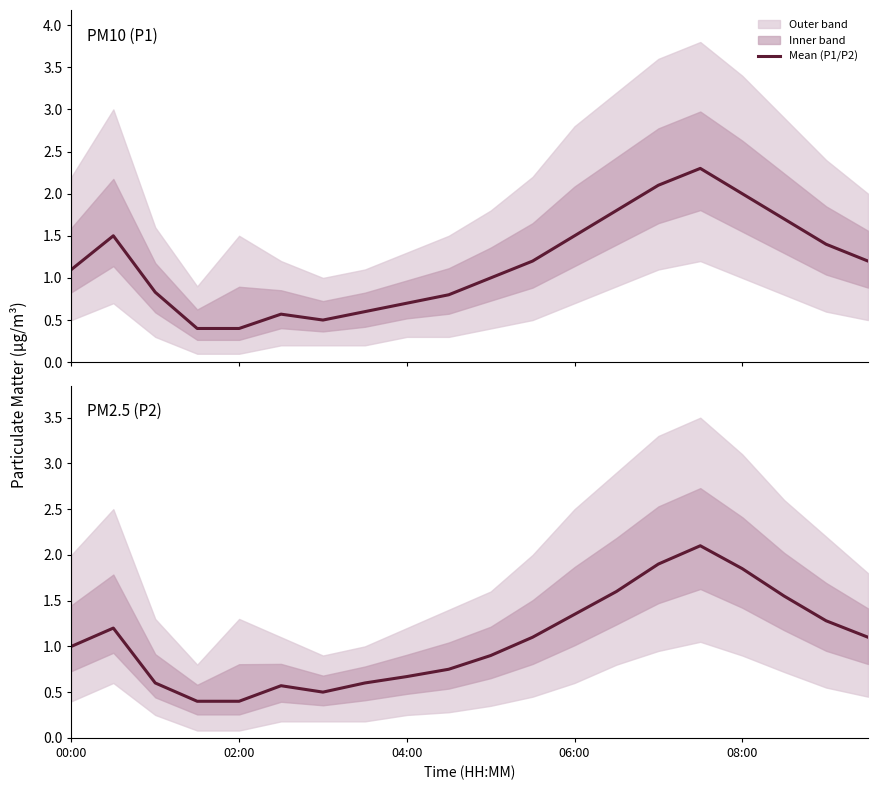

Is it true that the value at 5 is 0.8?

False